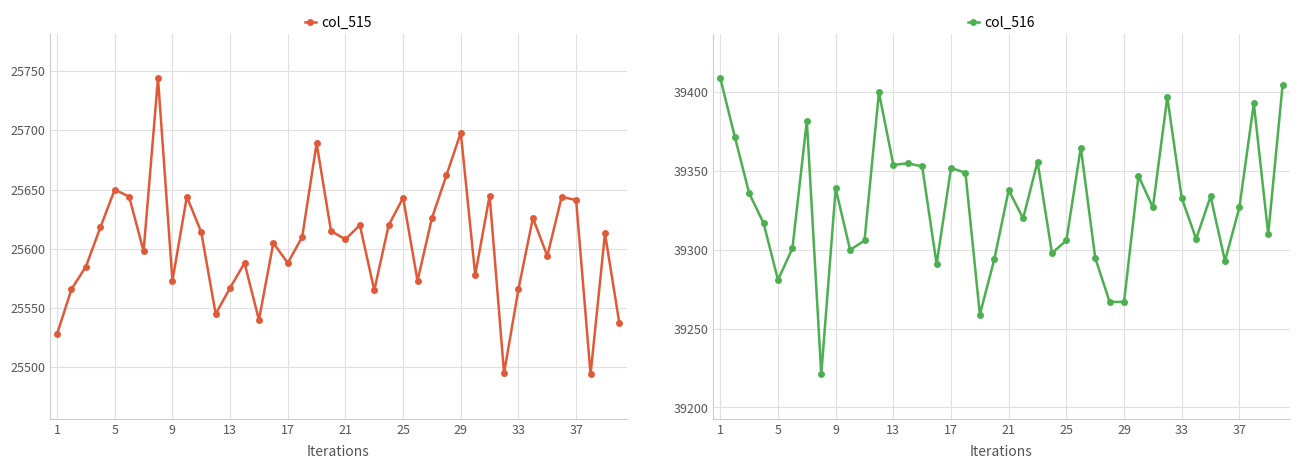

Is it true that col_516 equals 39281 at 5?

True